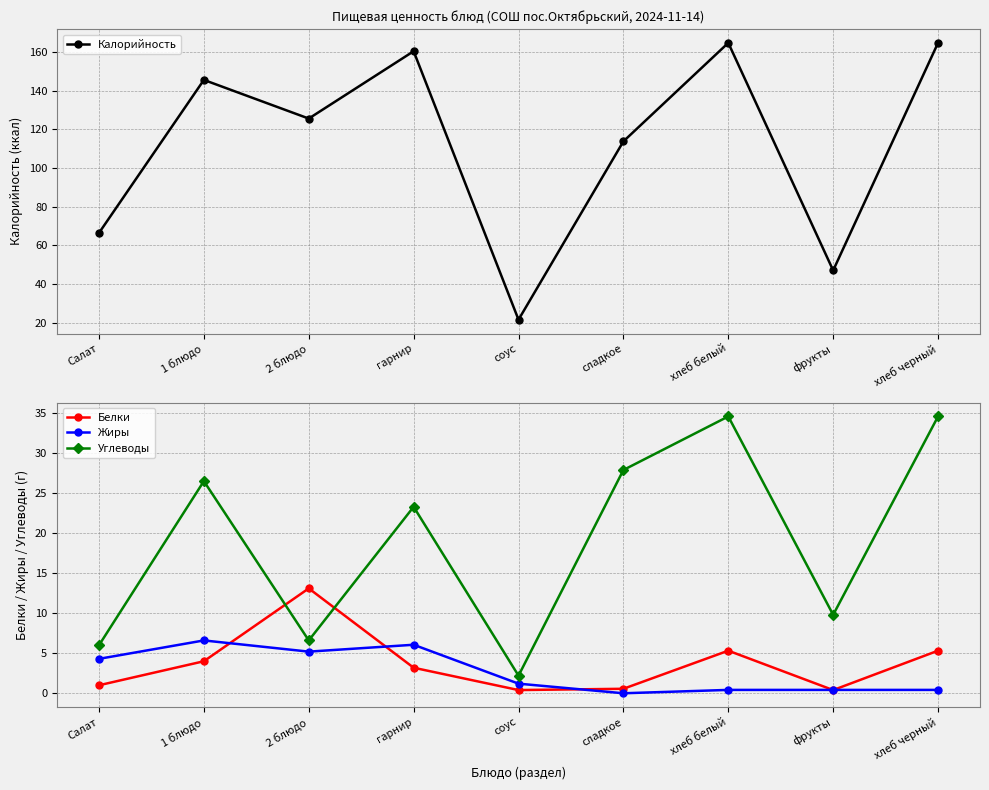

True or false: Жиры and Калорийность cross at least once.

False